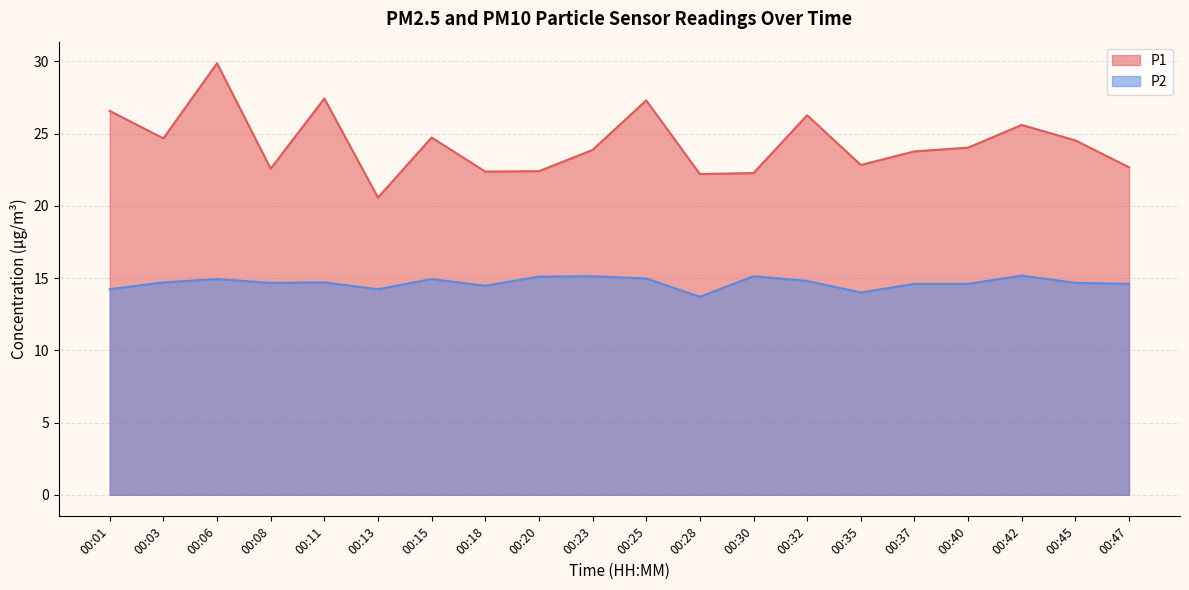

Where is P2 nearest to the value 14?

00:35